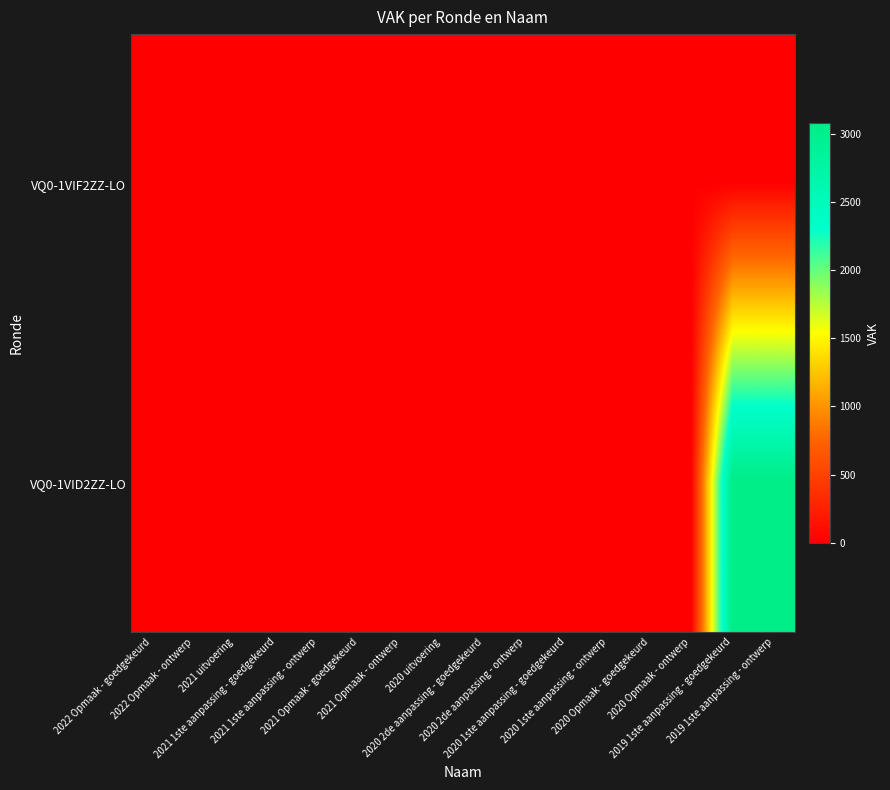

Which series has the widest spread of values?

VQ0-1VID2ZZ-LO